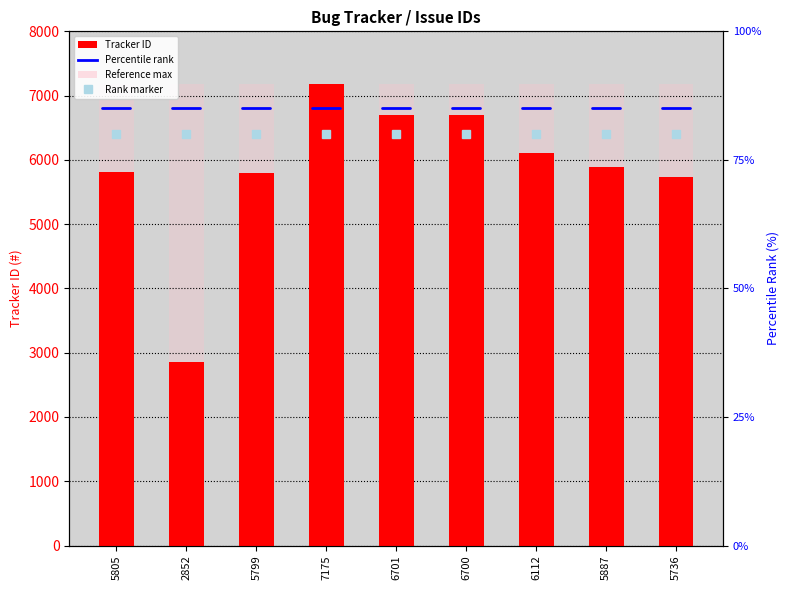

Which series changed the most between 2852 and 6700?

Tracker ID